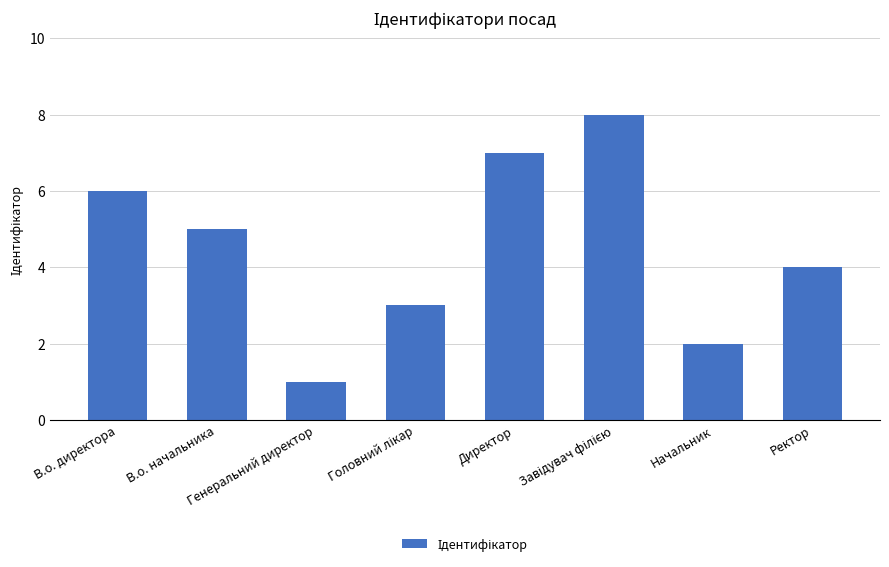

What is the sum of all values?

36